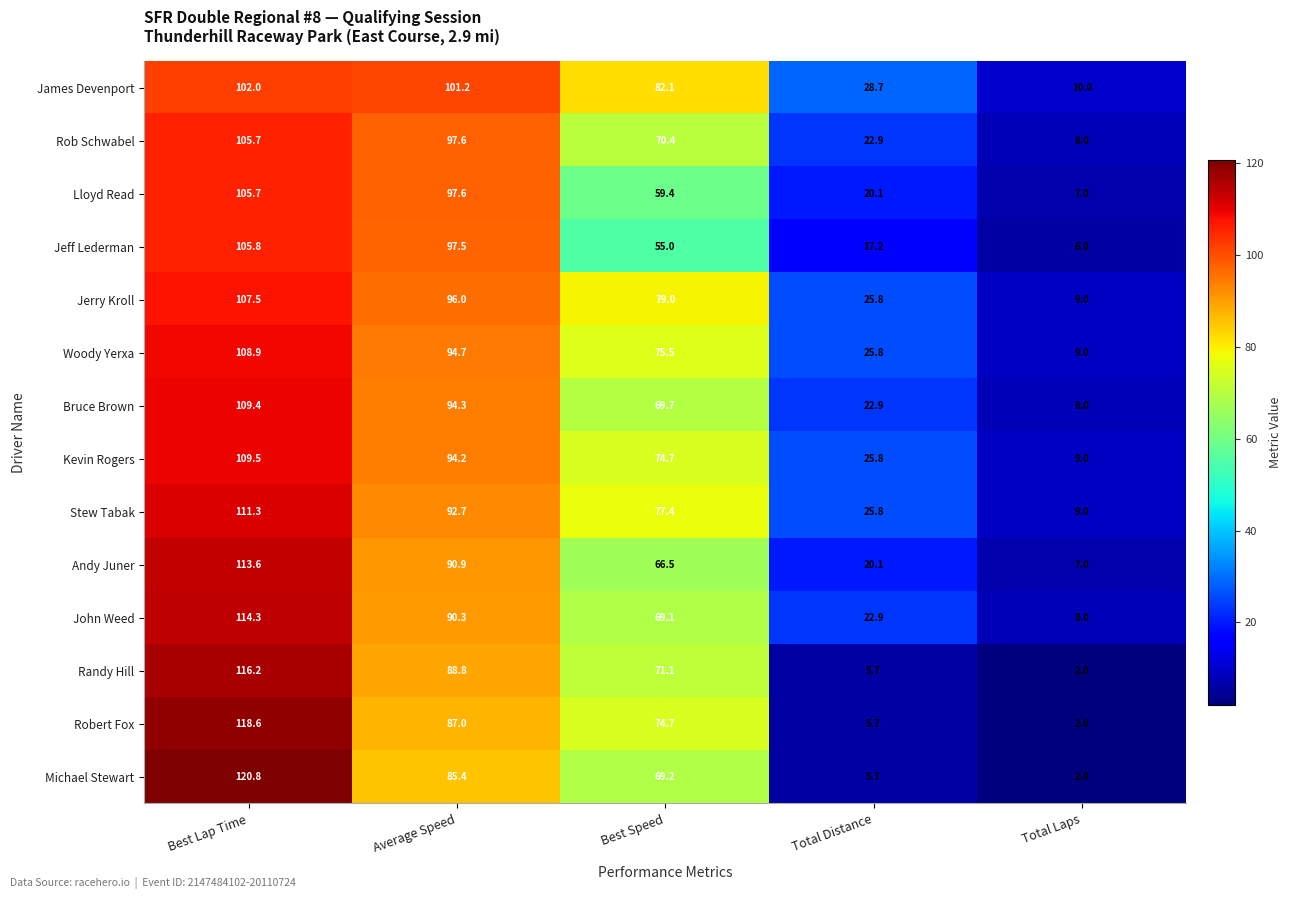

What is the maximum value for Robert Fox?

118.6